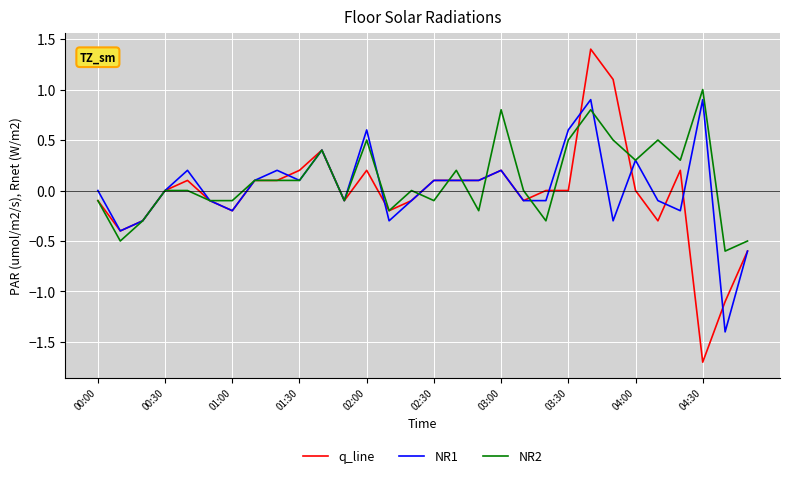

What is the maximum value shown in the chart?

1.4